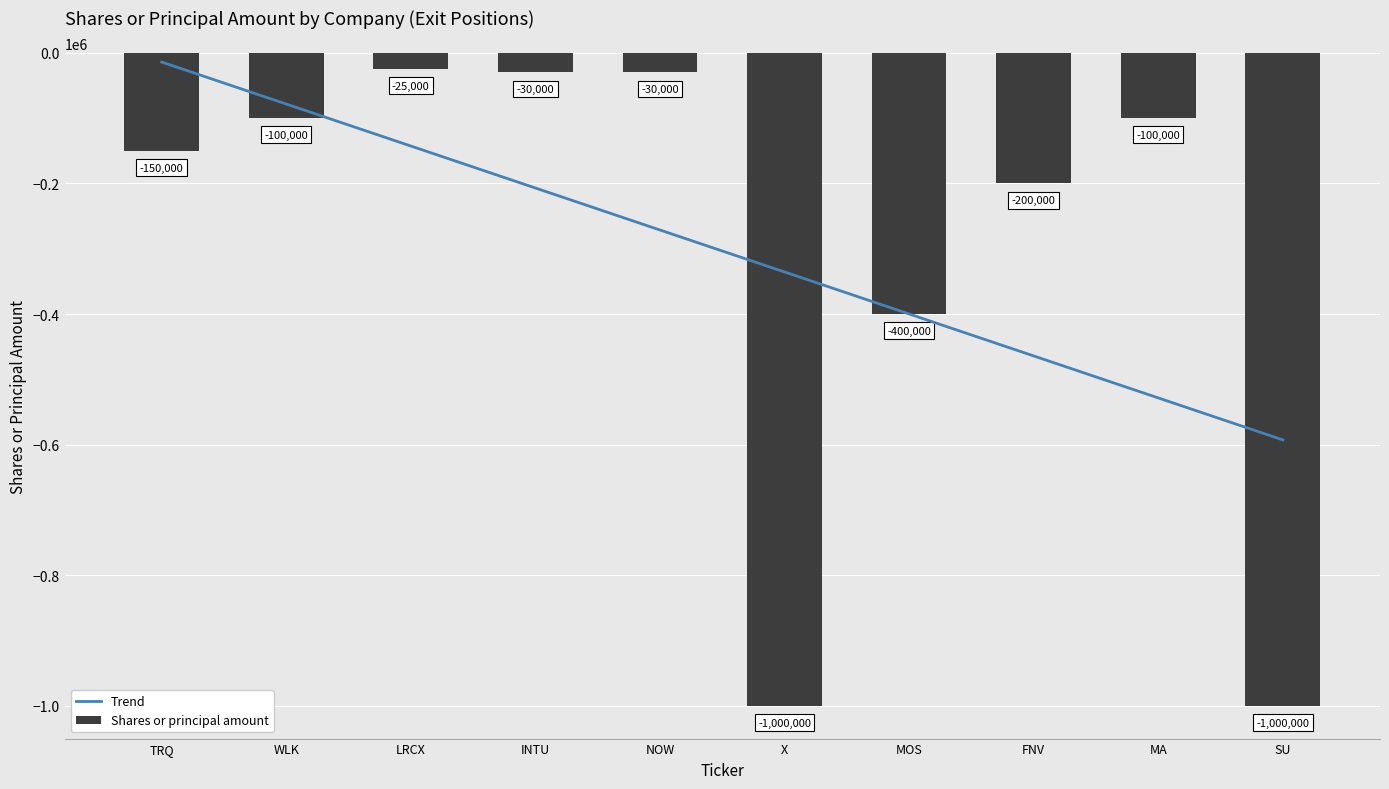

True or false: Shares or principal amount has a value of -1000000 at SU.

True